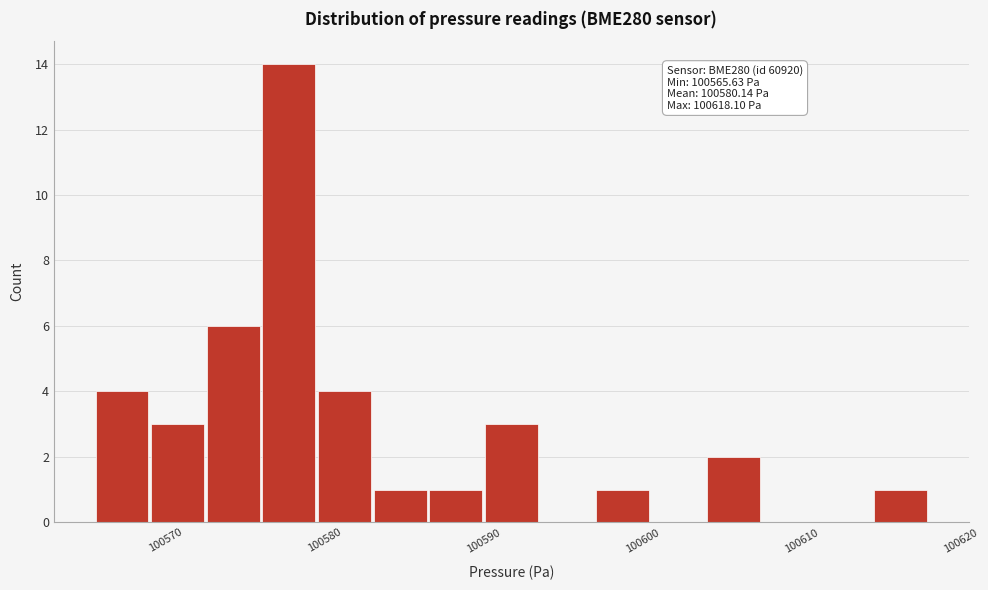

Read against the x-axis, roughly where is the centre of the tallest bar?

100578